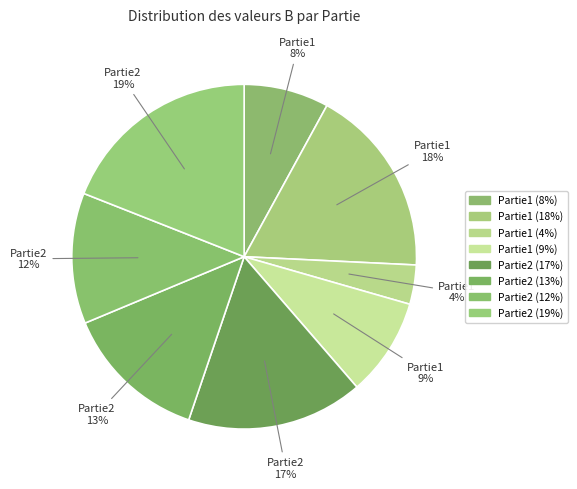

How many segments does this pie chart have?

8